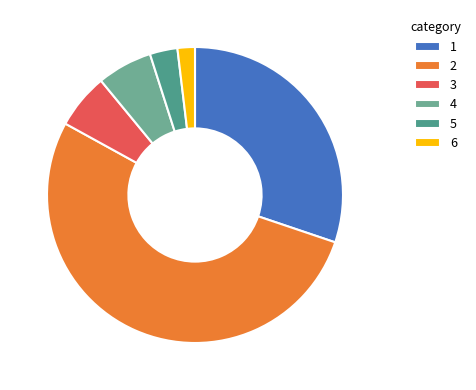

What is the smallest slice in the pie chart?

6